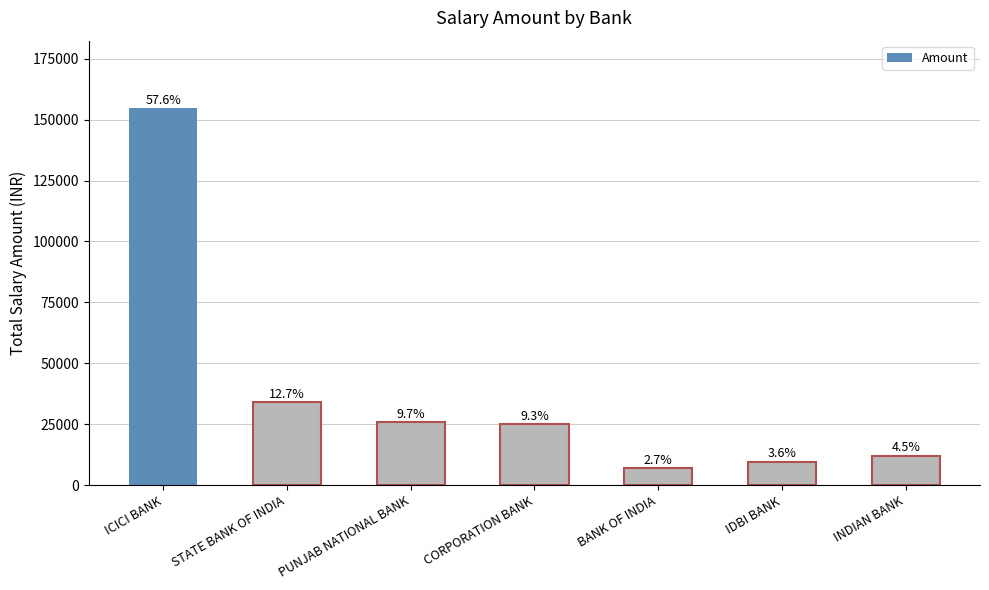

What is the approximate value at PUNJAB NATIONAL BANK?

25911.5